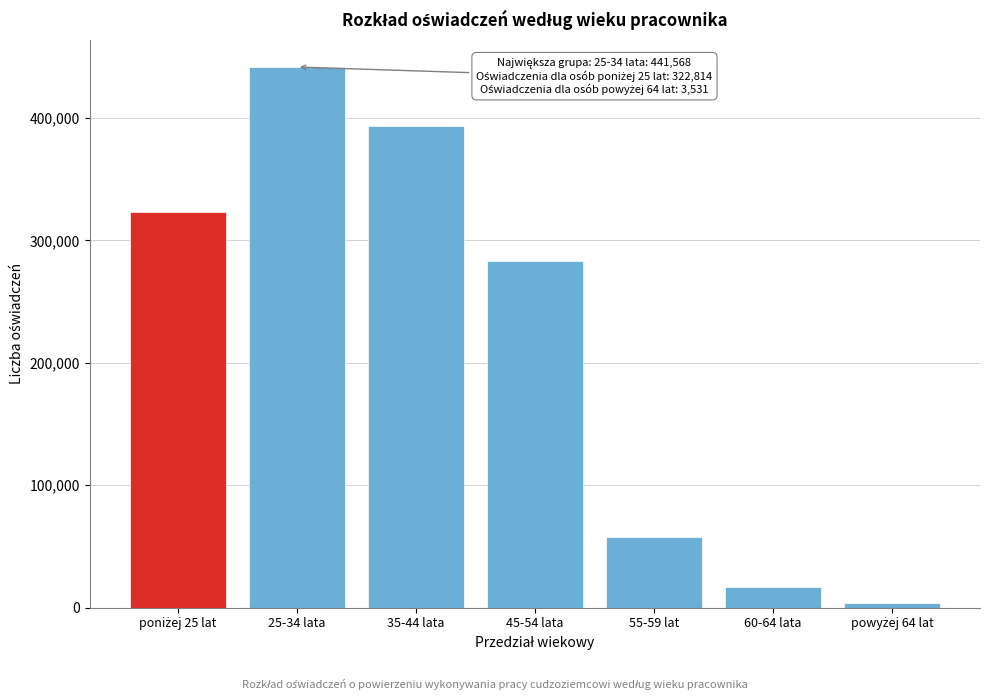

Reading right to left, list all the values displayed in this chart.

3531	17126	57811	282932	393817	441568	322814